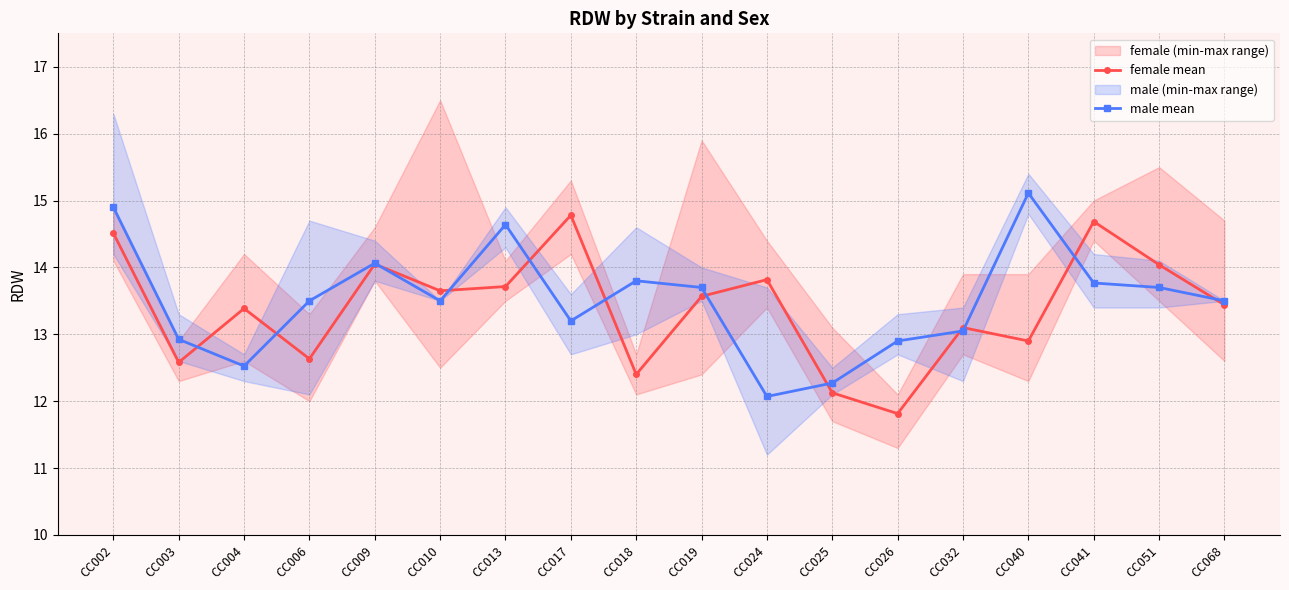

Is it true that female mean equals 12.6 at CC003?

True